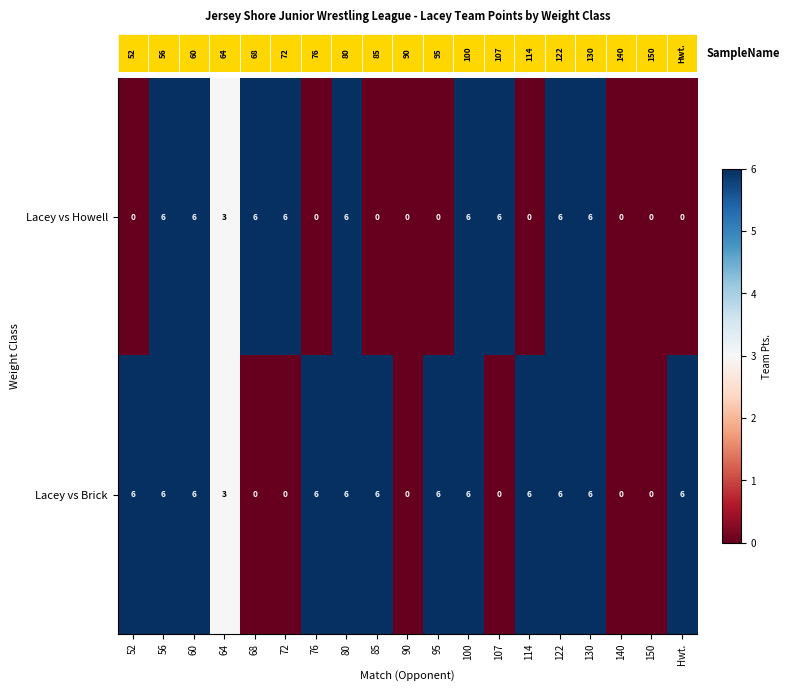

What is the maximum value shown in the chart?

6